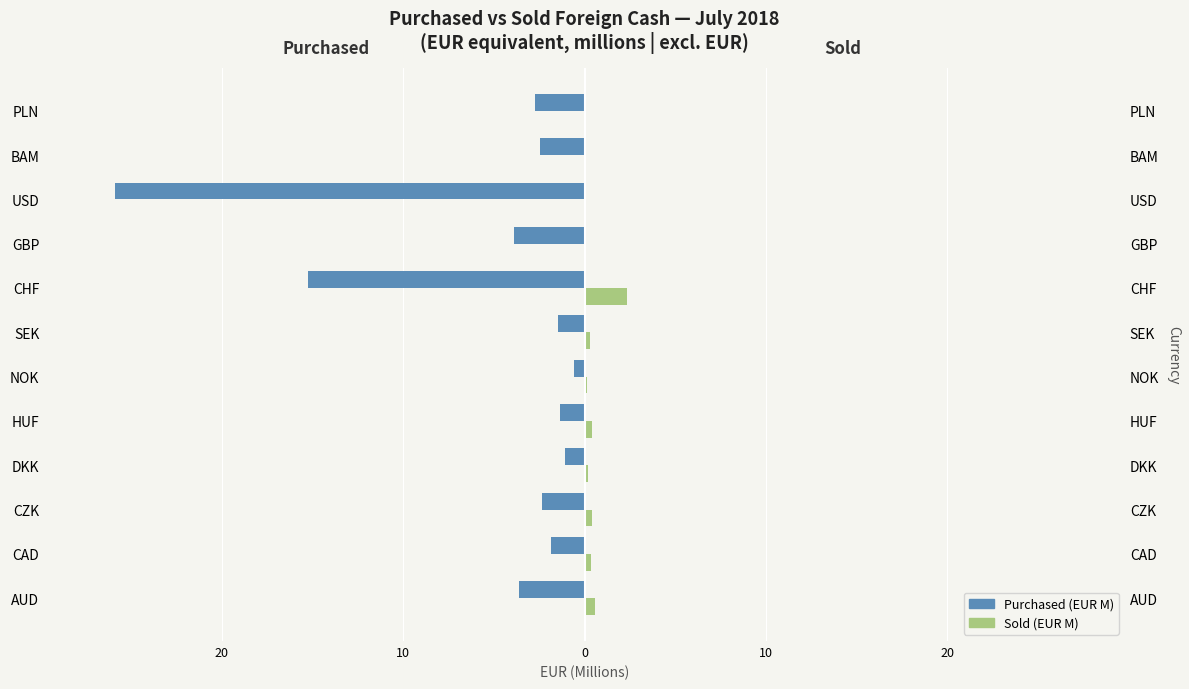

Are the bars horizontal?

Yes